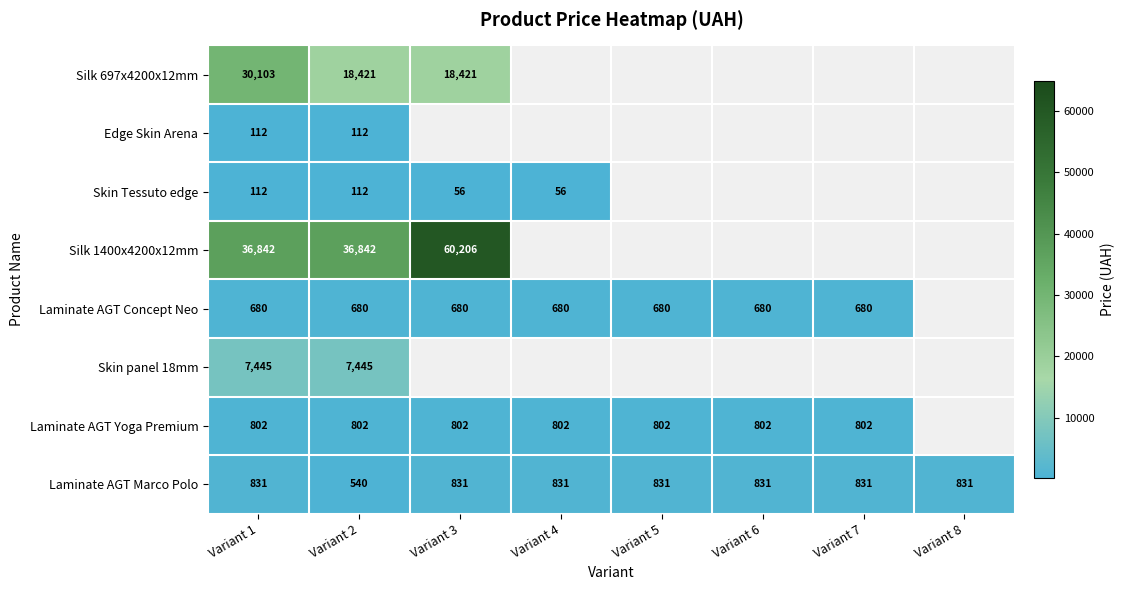

How many distinct data groups are displayed?

8